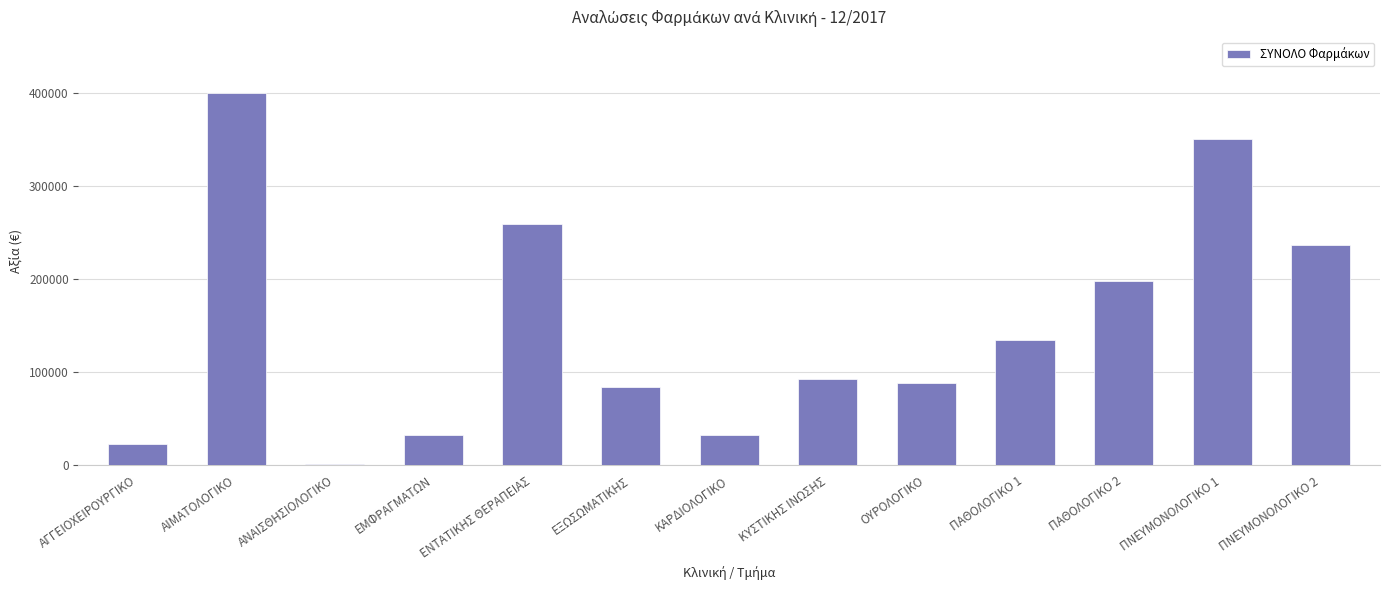

What is the change in value from ΑΙΜΑΤΟΛΟΓΙΚΟ to ΚΥΣΤΙΚΗΣ ΙΝΩΣΗΣ?

-307268